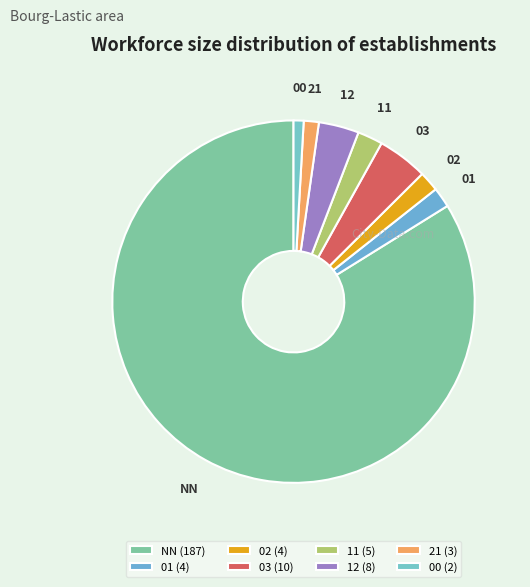

Approximately how many times larger is the value at 02 compared to 01?

1.0